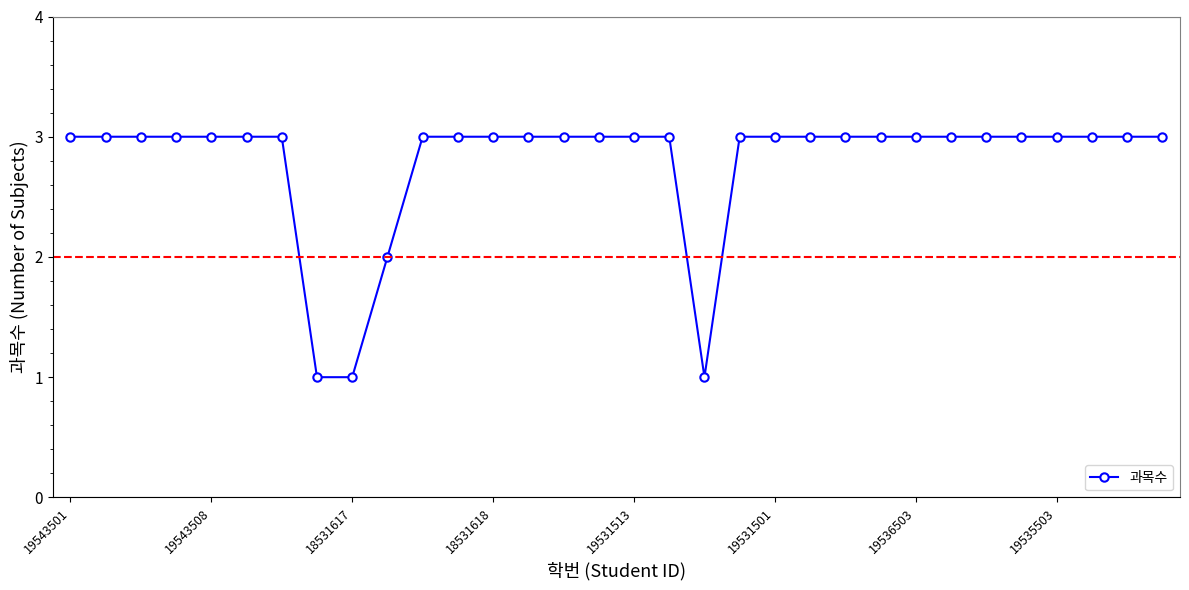

What is the value of the 9th point from the left?

1